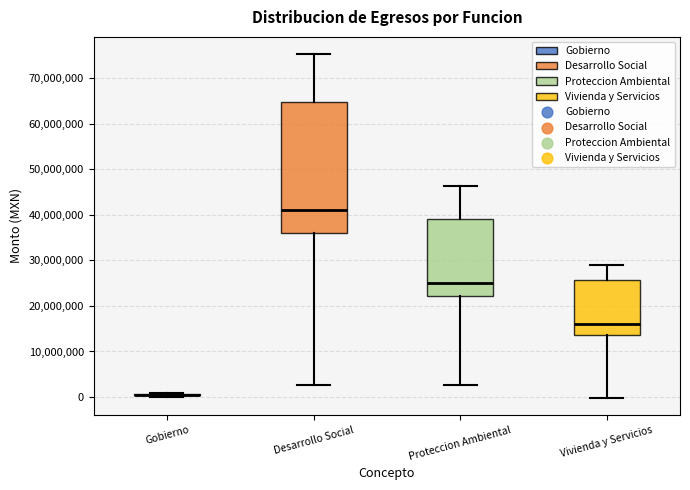

Reading left to right, read every box against the y-axis: the position of its median line, the range the box covers, and the ends of its whiskers. The values are not printed on the chart, so give them approximately, as read against the axis.

Gobierno: box collapsed to a line at 0, whiskers 0 to 1000000
Desarrollo Social: median 41000000, box 36000000 to 65000000, whiskers 3000000 to 75000000
Proteccion Ambiental: median 25000000, box 22000000 to 39000000, whiskers 3000000 to 46000000
Vivienda y Servicios: median 16000000, box 14000000 to 26000000, whiskers 0 to 29000000